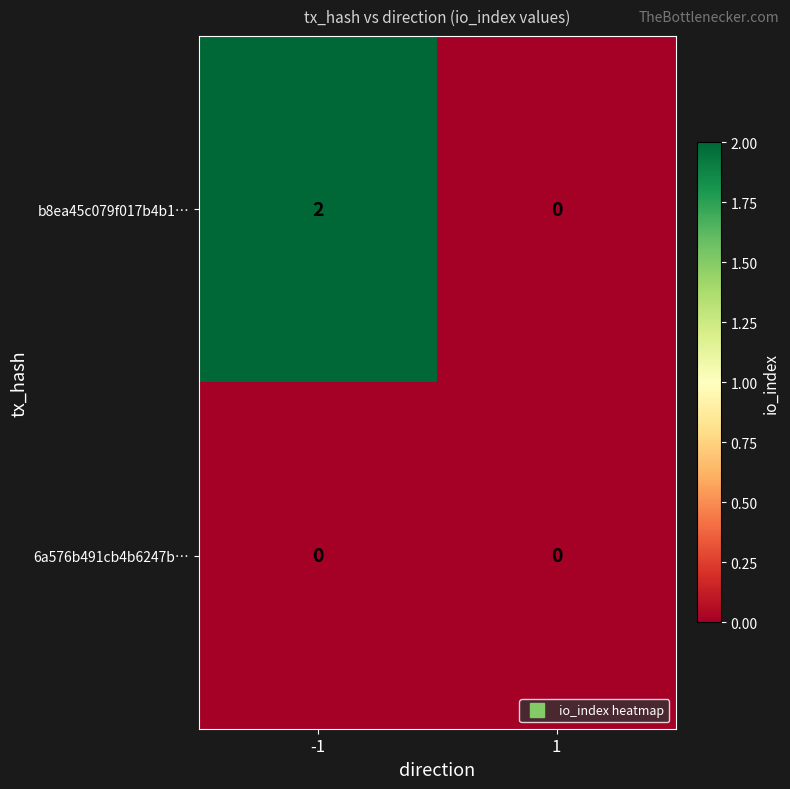

Which series has the largest total across all categories?

b8ea45c079f017b4b1…